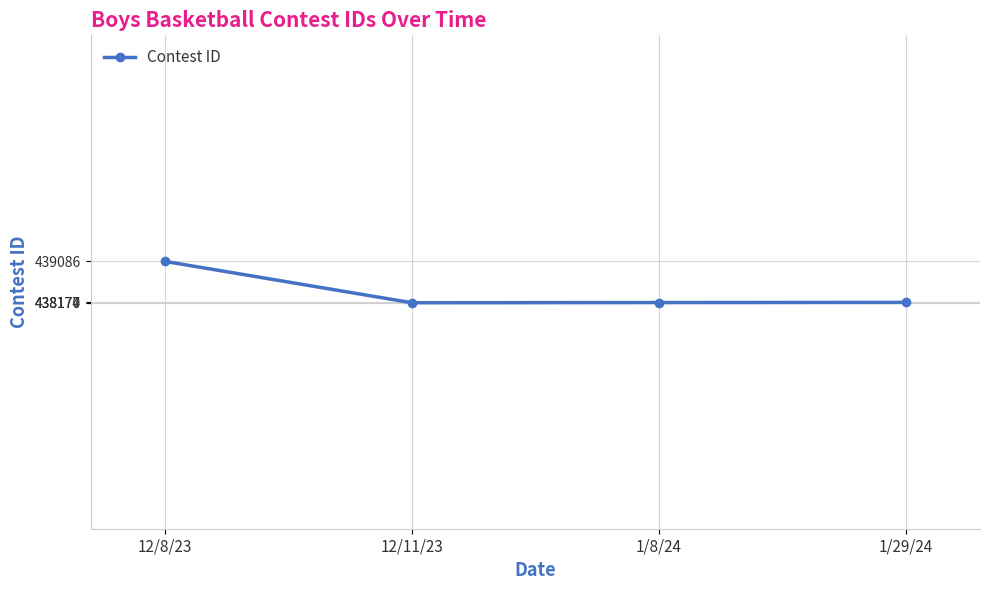

How many interior local valleys (lower than both neighbors) does the data have?

1